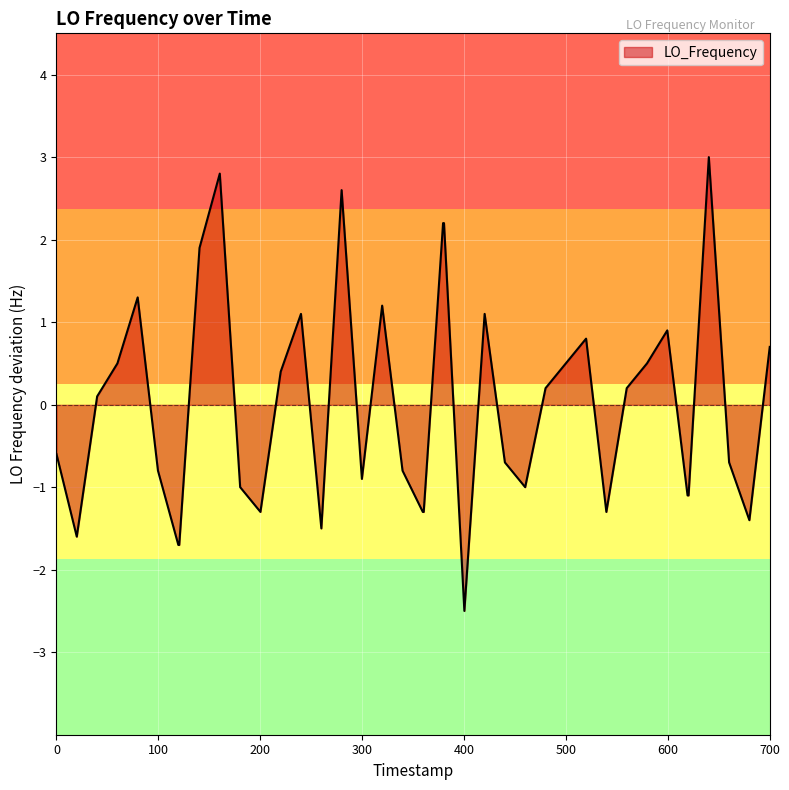

What is the smallest value displayed?

-2.5